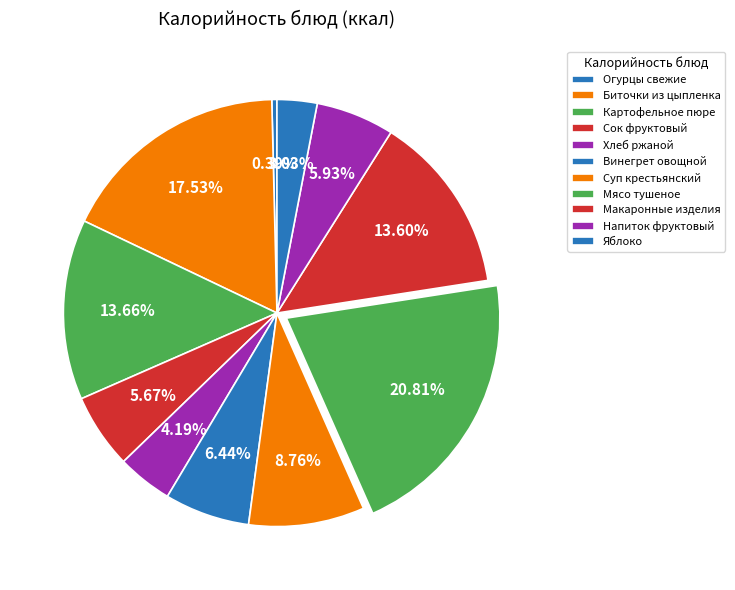

What is the change in value from Сок фруктовый to Макаронные изделия?

+123